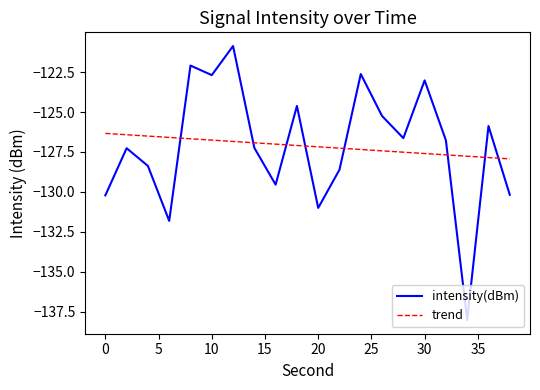

Rank the series by their maximum value, from highest to lowest.

intensity(dBm), trend